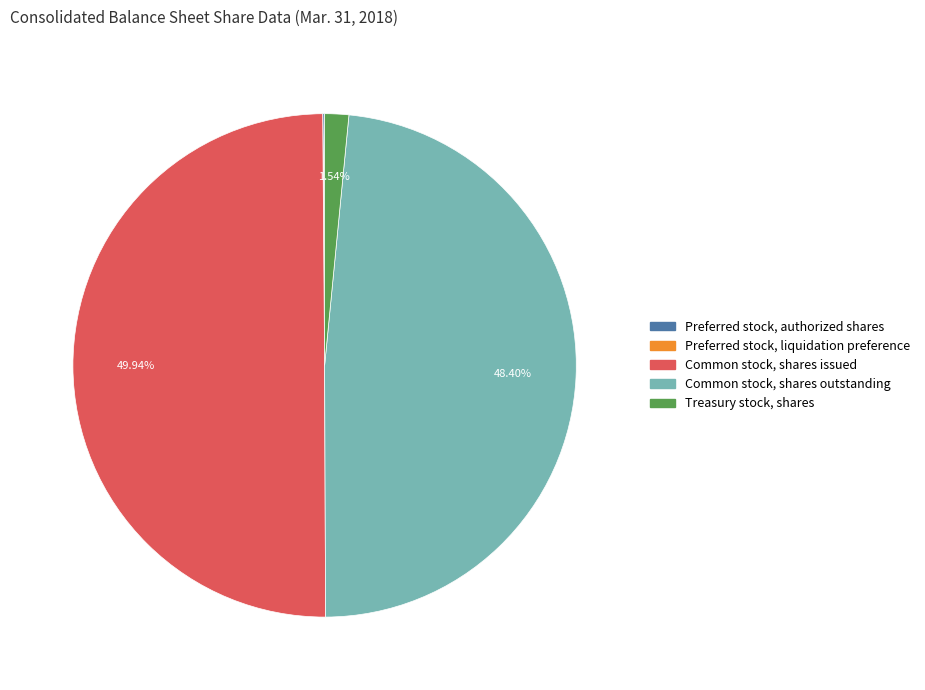

Which slice is the largest?

Common stock, shares issued